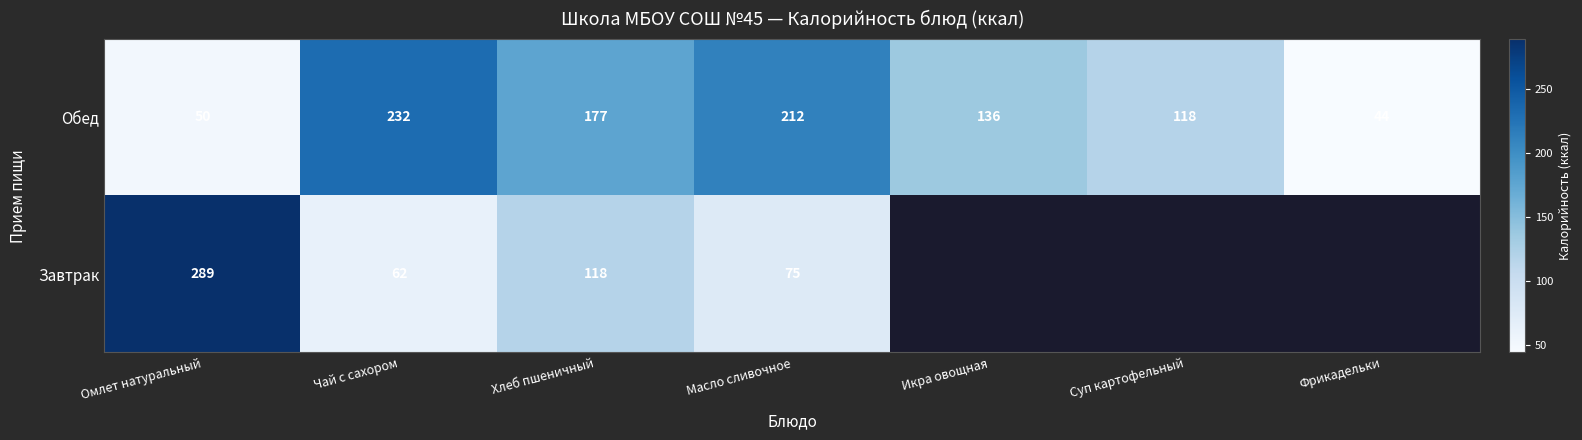

What is the maximum value for Обед?

232